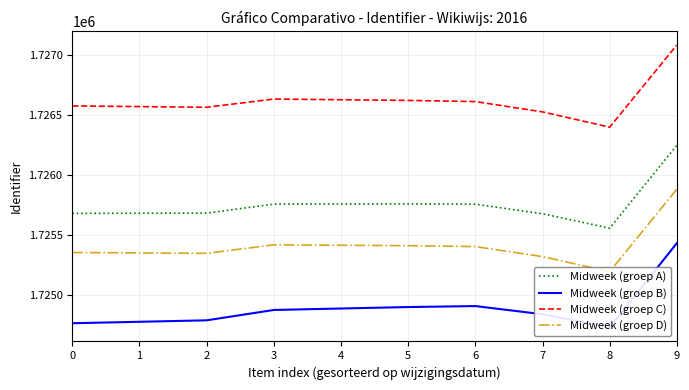

What is the difference between the Midweek (groep B) values at 5 and 4?

12.1